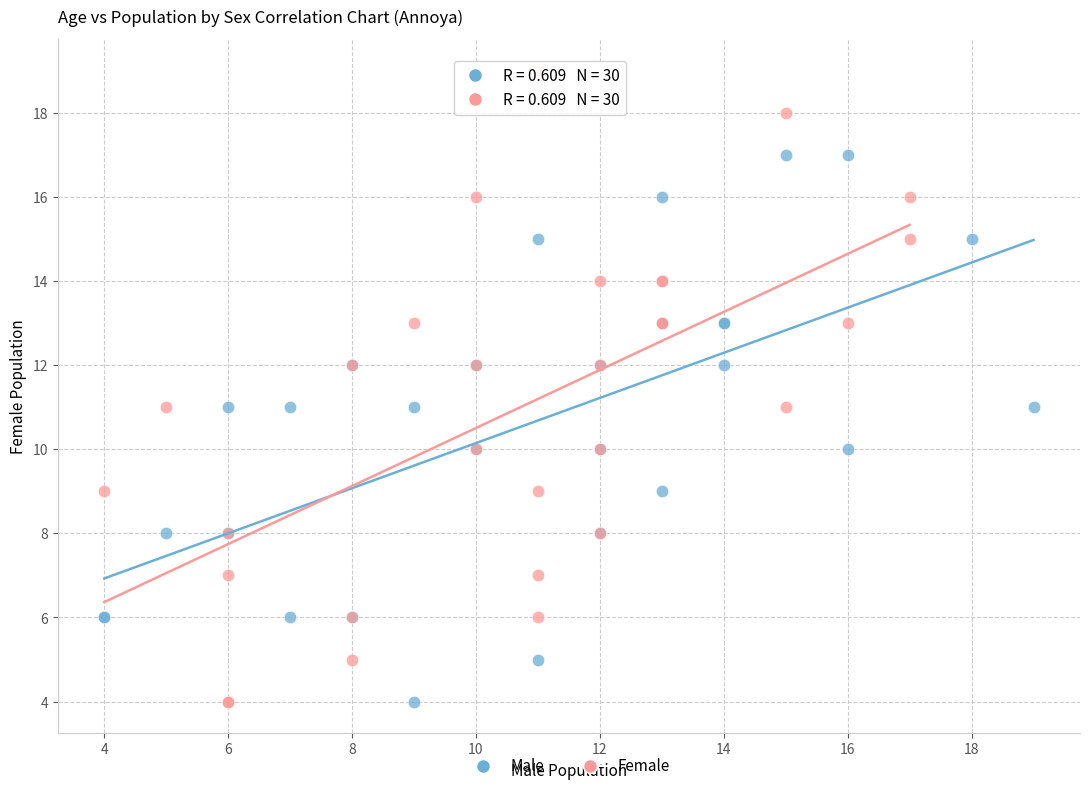

Which series has the widest spread of Y values?

Female